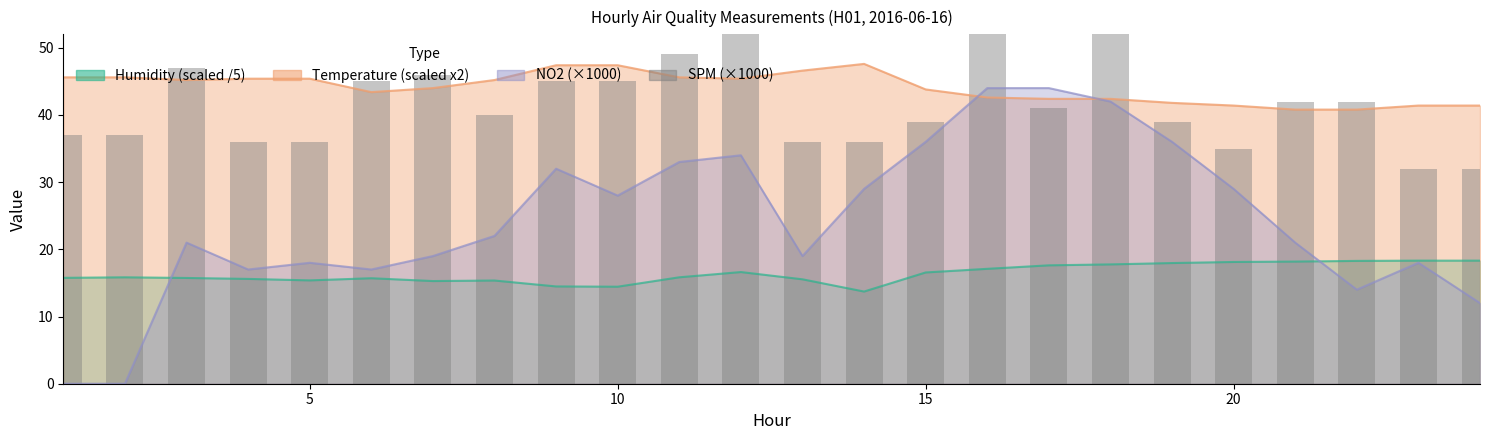

Reading left to right, extract all data points from this chart.

Humidity line: 15.8	15.8	15.7	15.6	15.4	15.7	15.3	15.4	14.5	14.4	15.8	16.6	15.5	13.7	16.6	17.1	17.6	17.8	18.0	18.1	18.2	18.3	18.3	18.3
Temperature line: 45.6	45.6	45.2	45.4	45.4	43.4	44.0	45.2	47.4	47.4	45.6	45.4	46.6	47.6	43.8	42.6	42.4	42.4	41.8	41.4	40.8	40.8	41.4	41.4
NO2 line: 0.0	0.0	21.0	17.0	18.0	17.0	19.0	22.0	32.0	28.0	33.0	34.0	19.0	29.0	36.0	44.0	44.0	42.0	36.0	29.0	21.0	14.0	18.0	12.0
SPM (x1000): 37.0	37.0	47.0	36.0	36.0	45.0	46.0	40.0	45.0	45.0	49.0	52.0	36.0	36.0	39.0	67.0	41.0	52.0	39.0	35.0	42.0	42.0	32.0	32.0